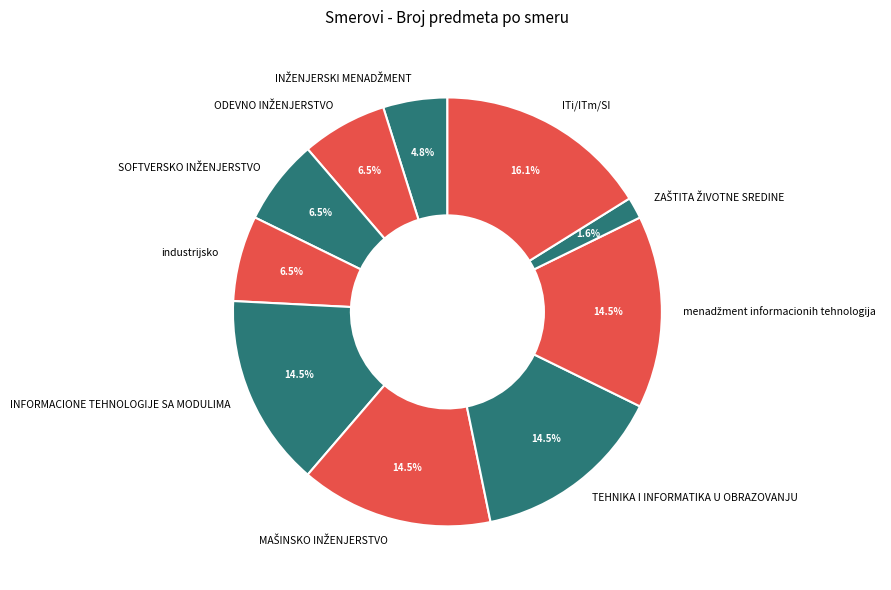

Is it true that TEHNIKA I INFORMATIKA U OBRAZOVANJU is 23% of the pie?

False